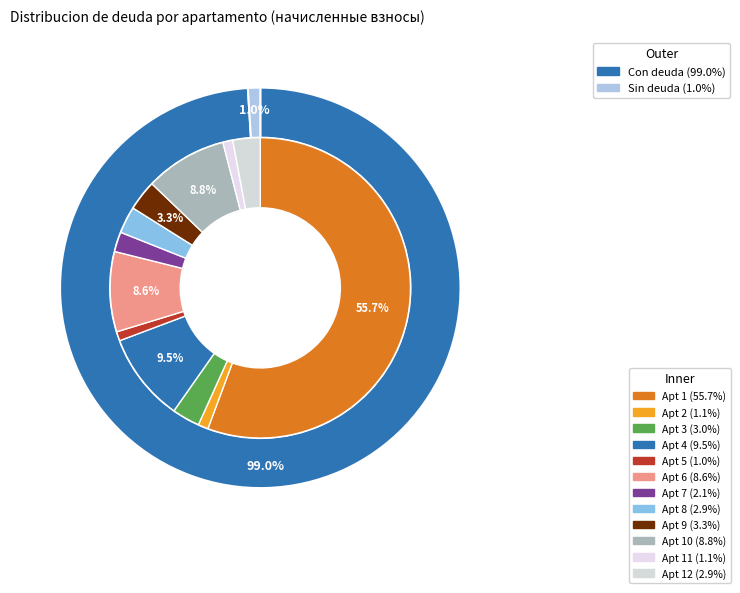

Which slice represents more than half of the pie?

1